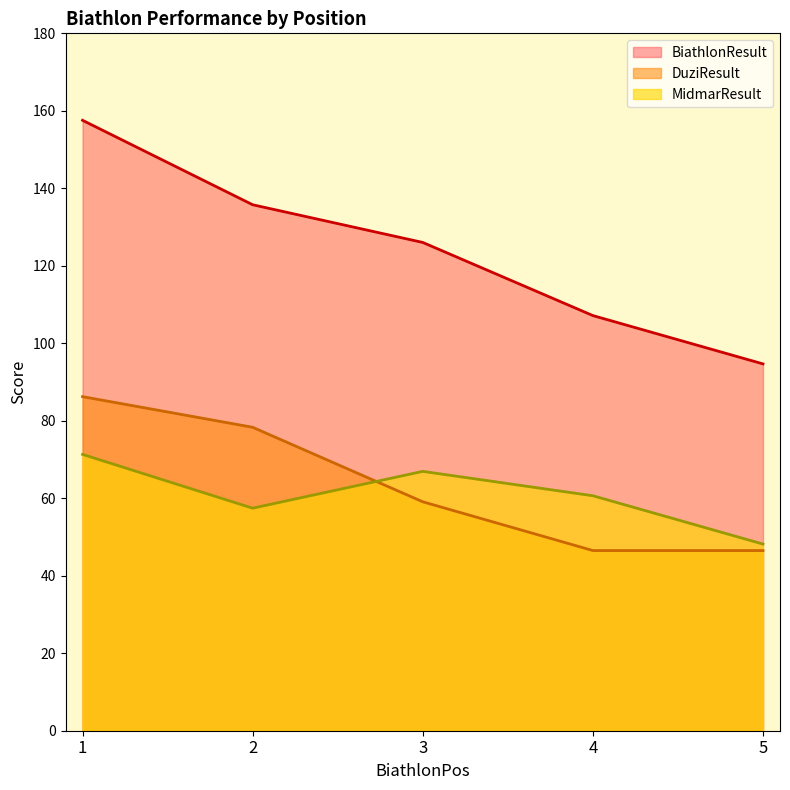

Count the number of data series in this chart.

3